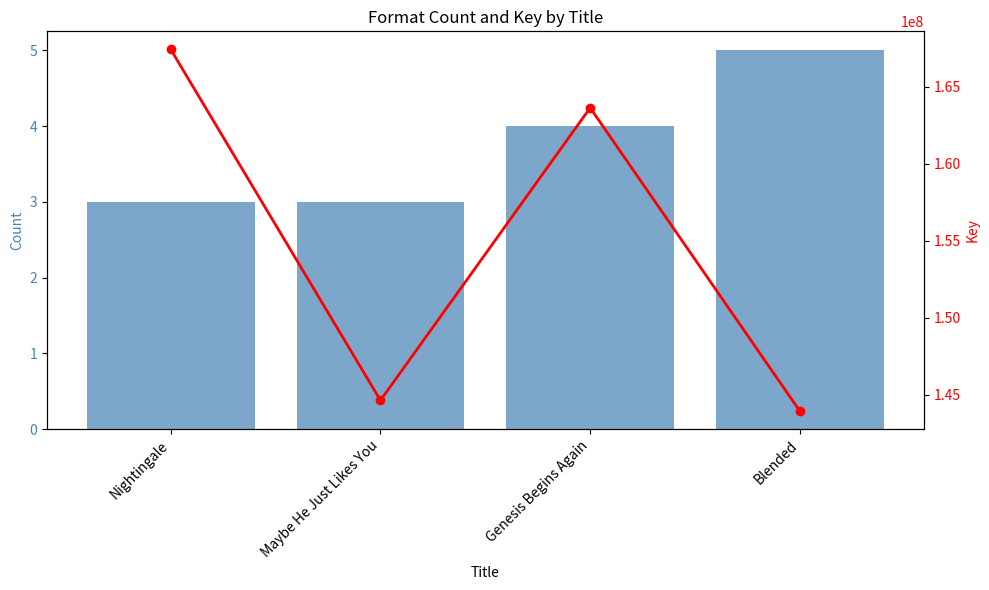

Which category has the highest value across all series?

Nightingale